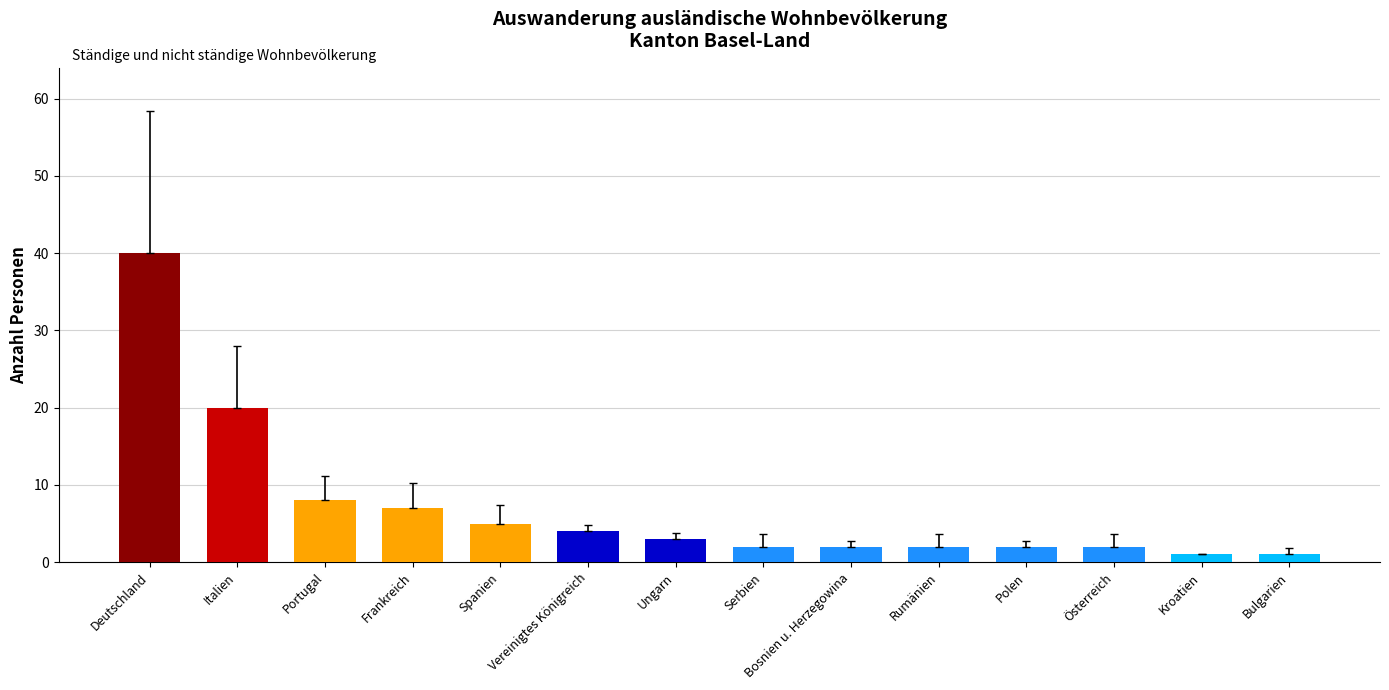

What is the average value?

7